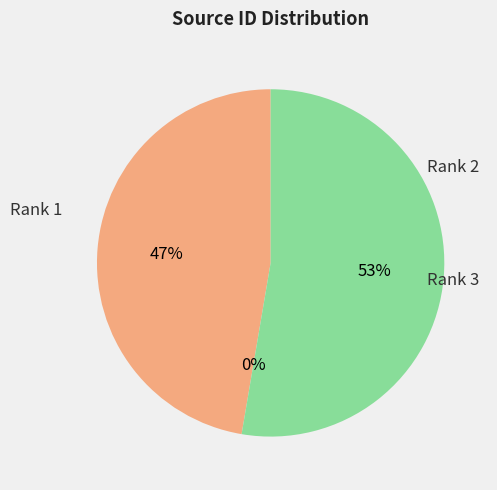

To the nearest percent, what is the difference between the largest and smallest slice percentages?

53%